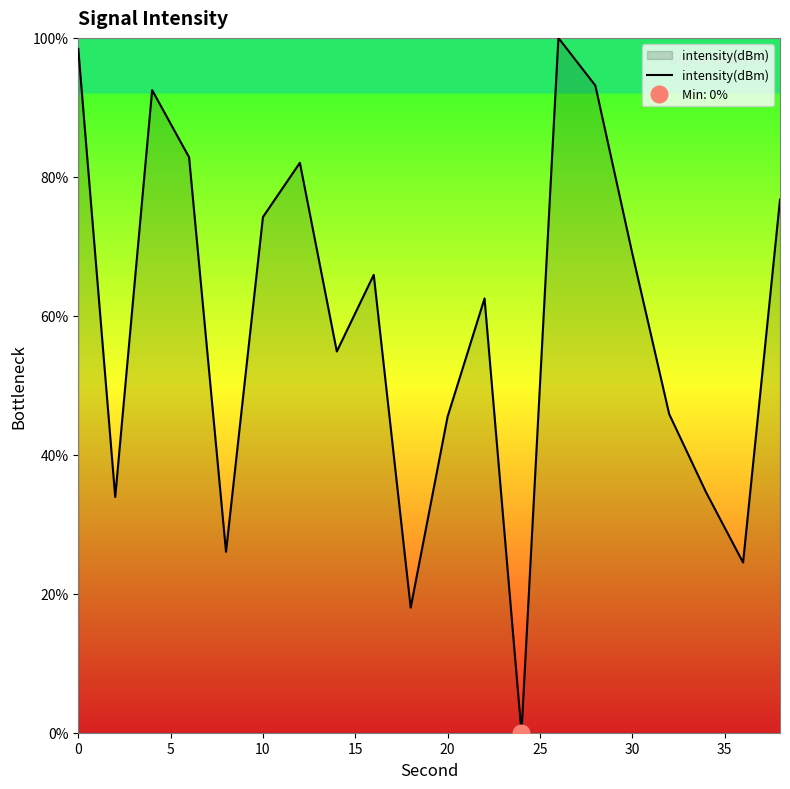

How many data points are less than 65?

10